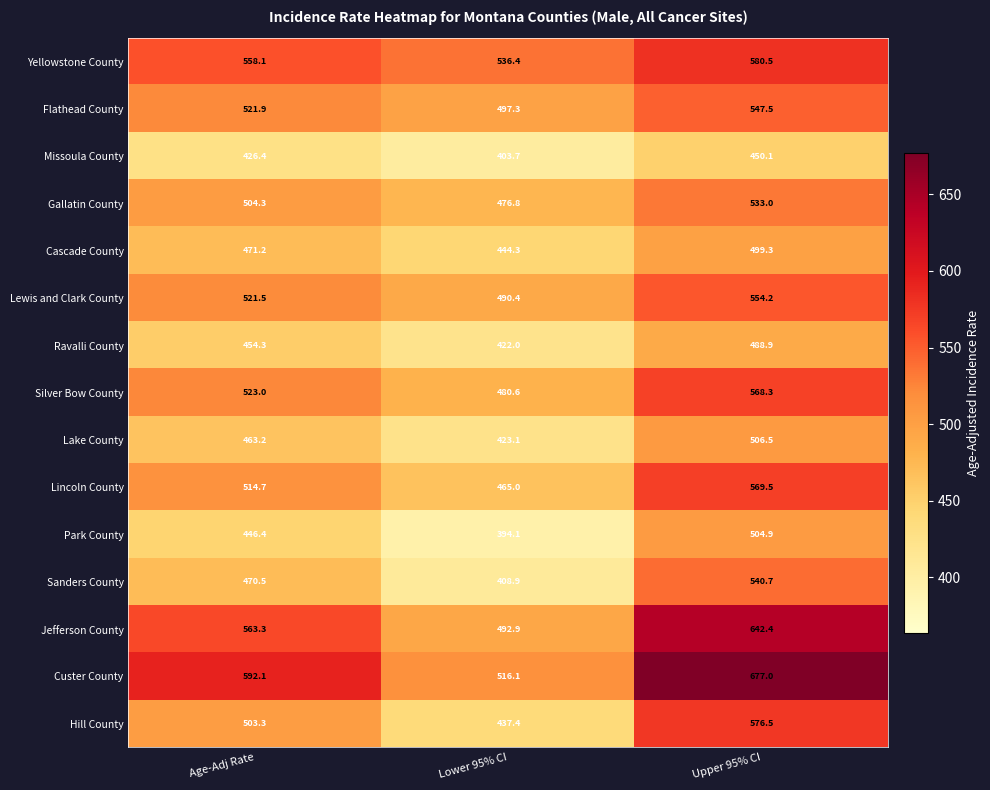

At which label is Flathead County closest to 522?

Age-Adj Rate